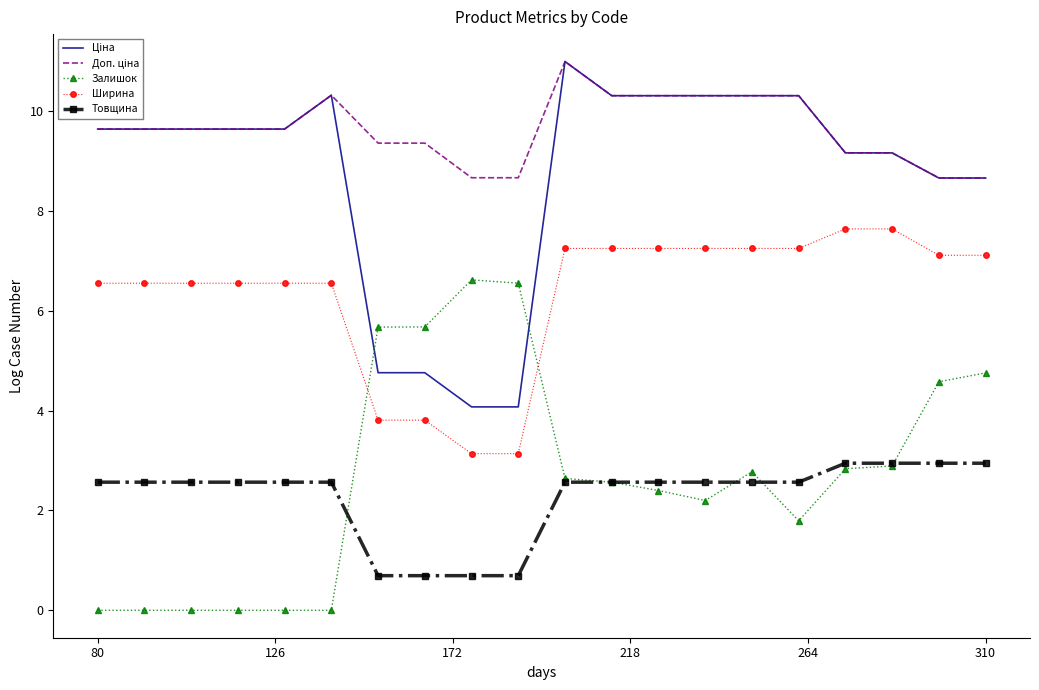

True or false: Ширина and Товщина intersect in this chart.

False